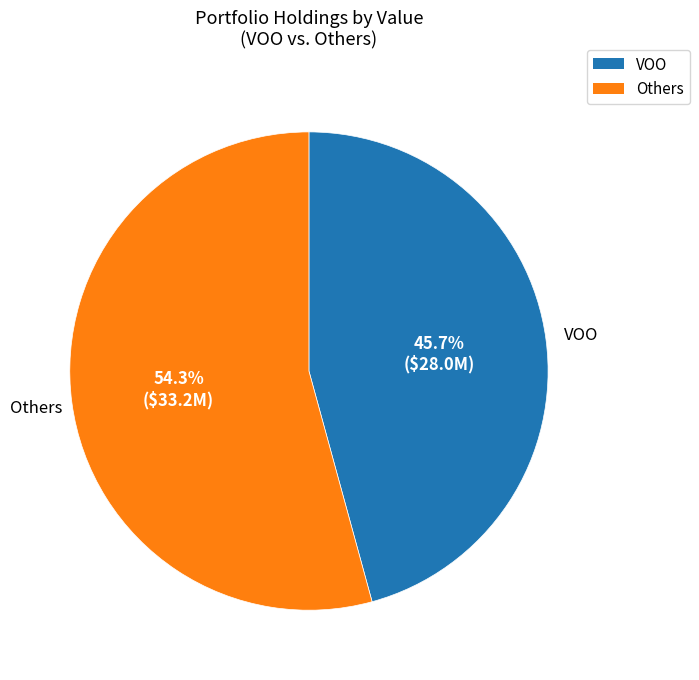

Is there any slice that represents more than half of the pie?

Yes